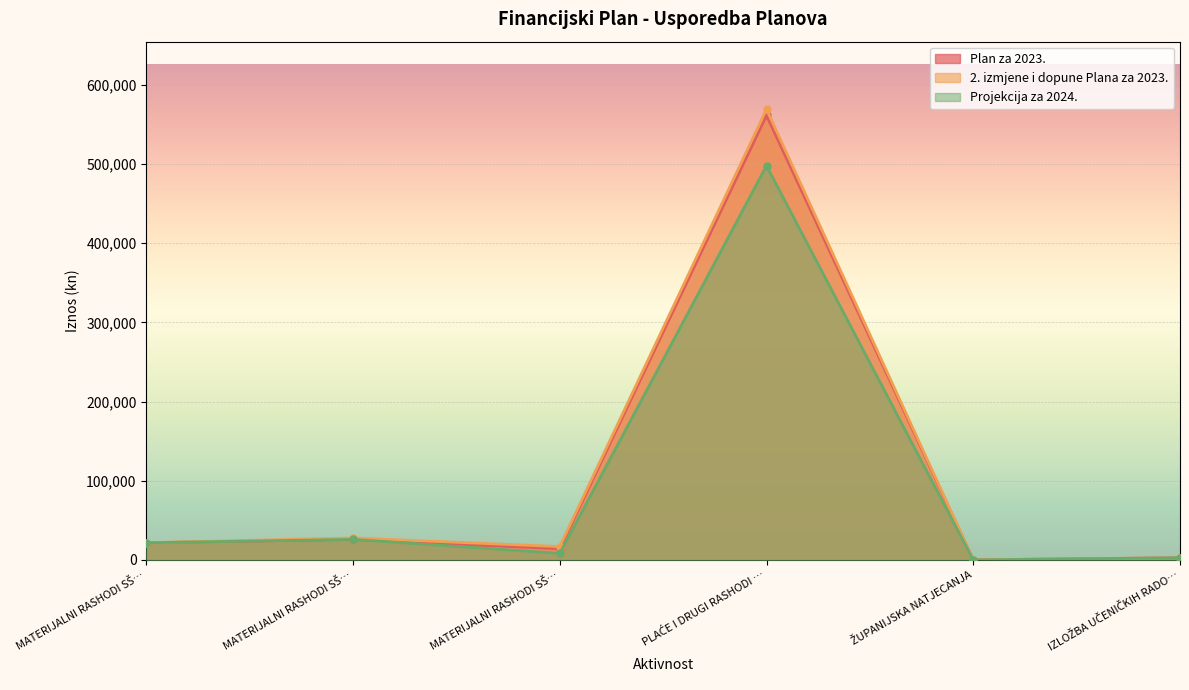

True or false: Projekcija za 2024. has a value of 3563.9 at IZLOŽBA UČENIČKIH RADO….

False